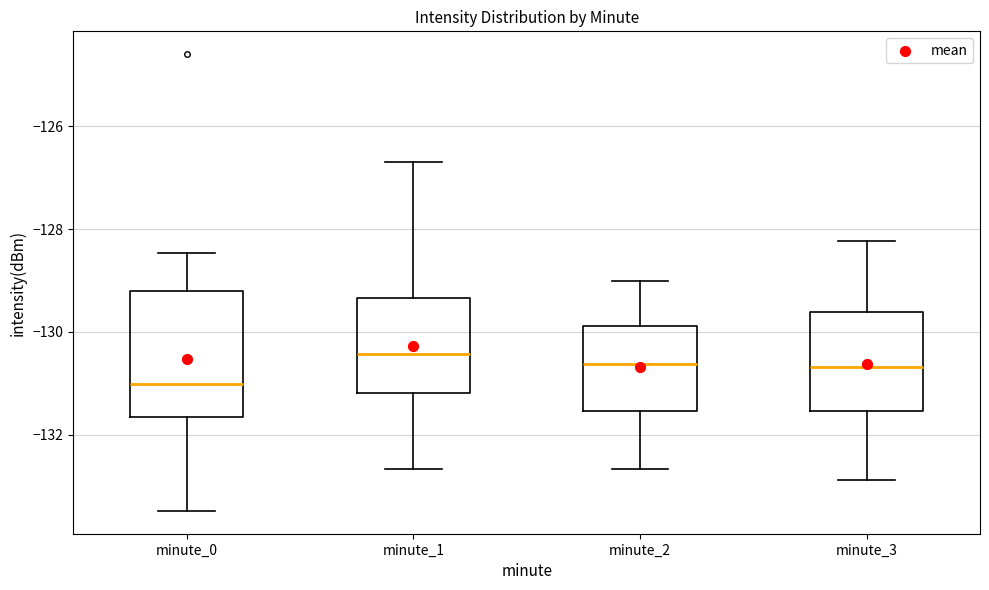

Reading left to right, transcribe this box plot: for each box, give where its median line is, the range the box spans, and where its two whiskers end, as read against the y-axis. The values are not printed on the chart, so give them approximately, as read against the axis.

minute_0: median -131.0, box -131.6 to -129.2, whiskers -133.4 to -128.4
minute_1: median -130.4, box -131.2 to -129.4, whiskers -132.6 to -126.6
minute_2: median -130.6, box -131.6 to -129.8, whiskers -132.6 to -129.0
minute_3: median -130.6, box -131.6 to -129.6, whiskers -132.8 to -128.2